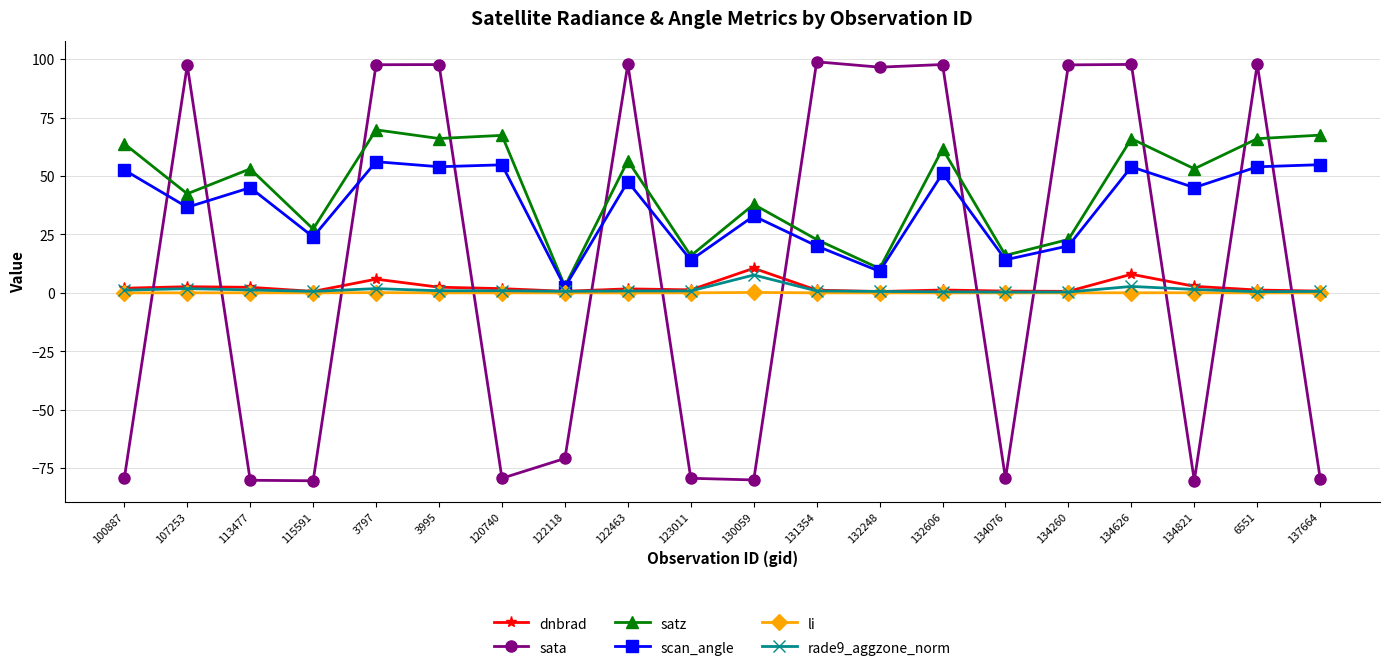

Is the value of dnbrad at 134260 greater than the value of scan_angle at 3797?

No